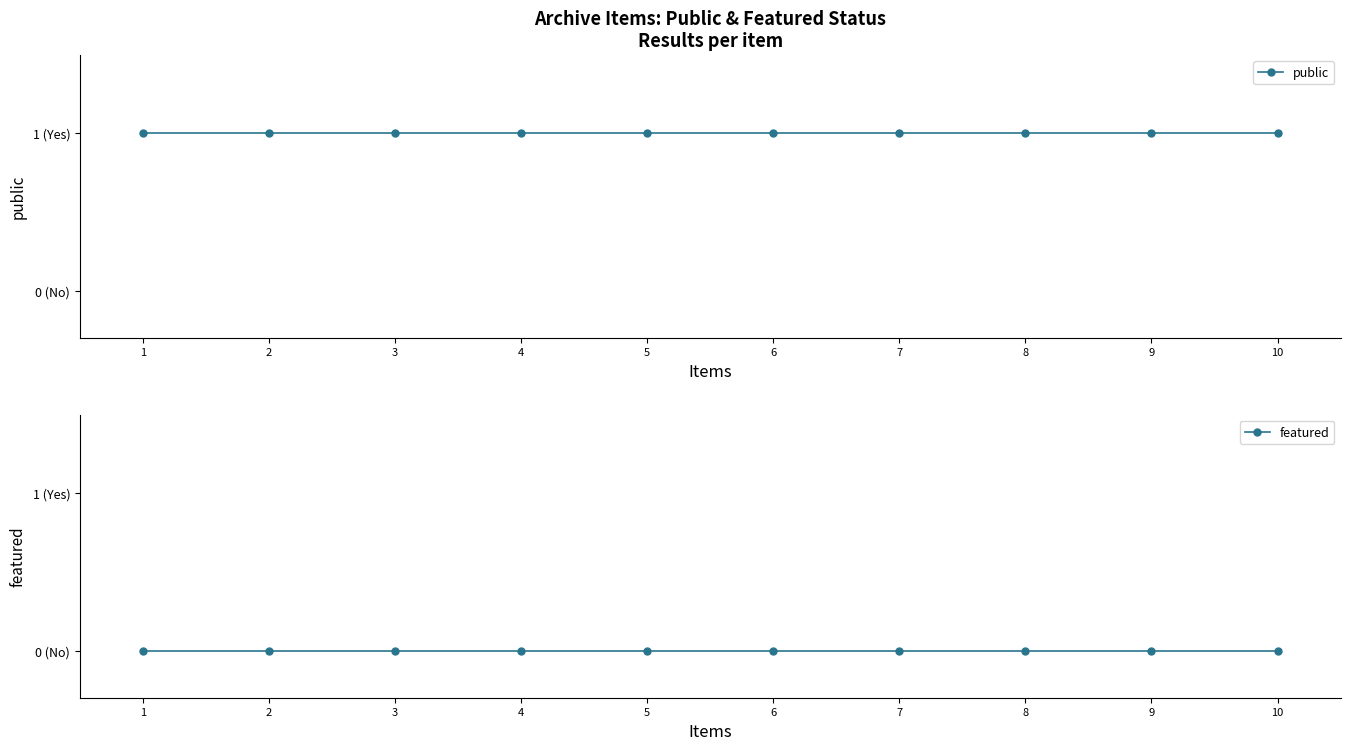

The public series shows 1 at 6. True or false?

False